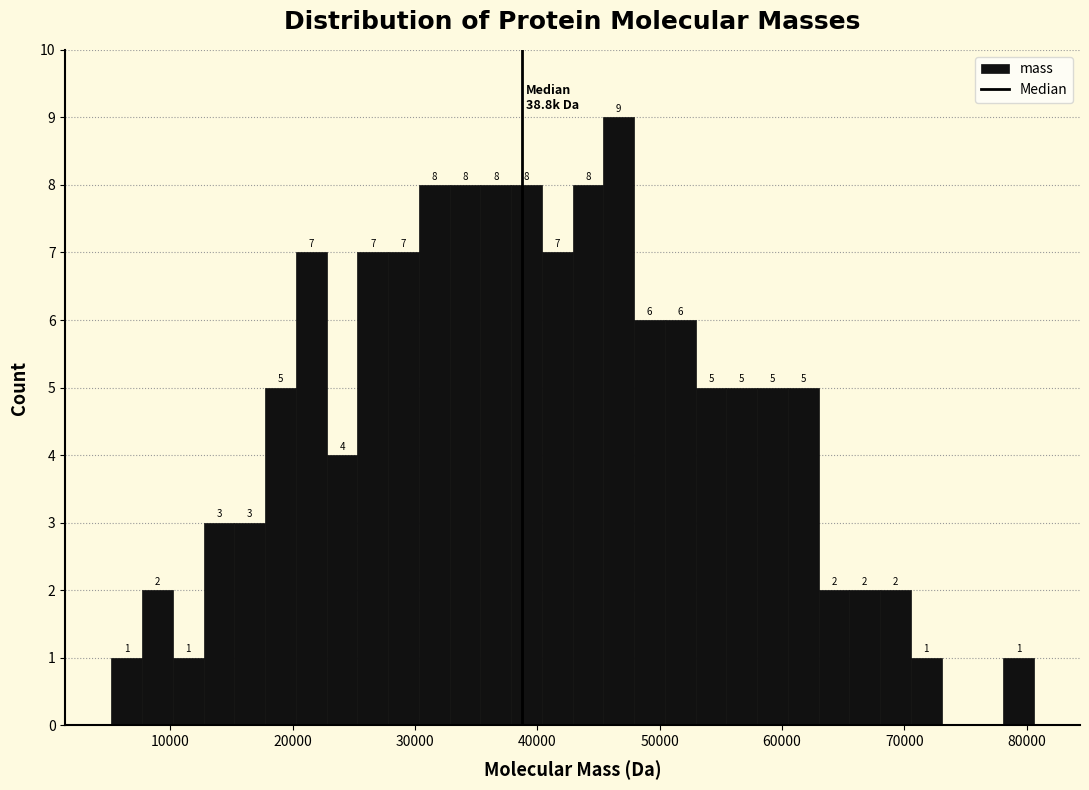

Around what value on the x-axis is the tallest bar? Give the approximate position of its centre, as read against the axis.

47000